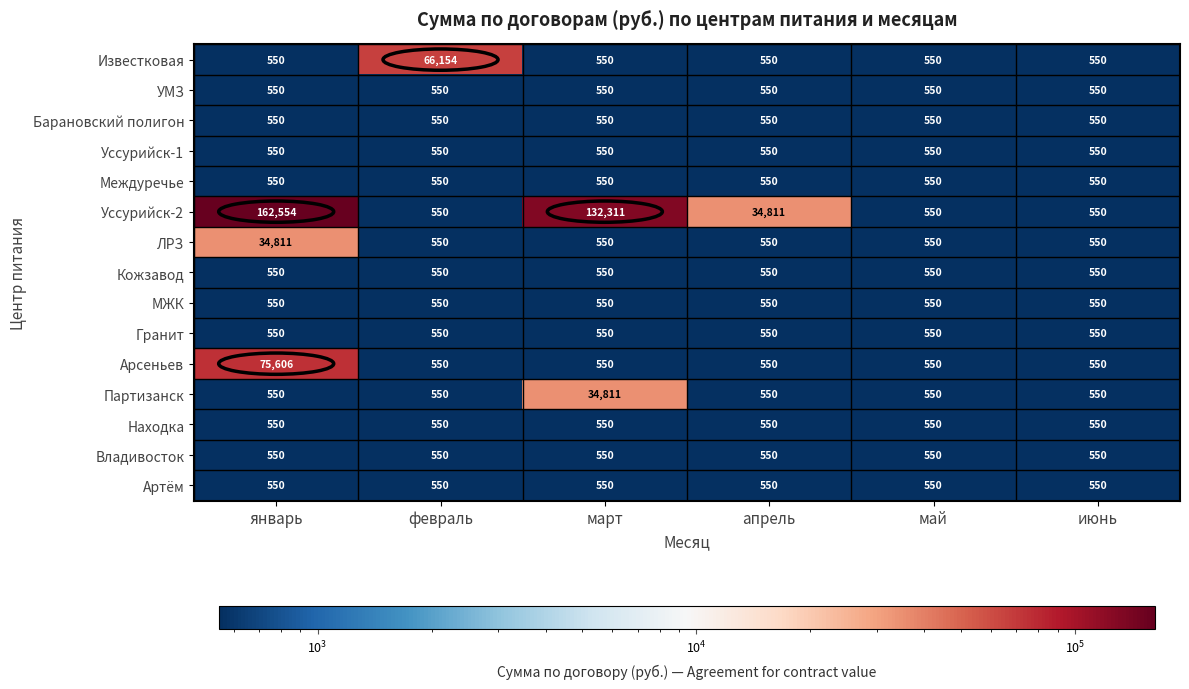

At which category is the sum across all series the highest?

январь